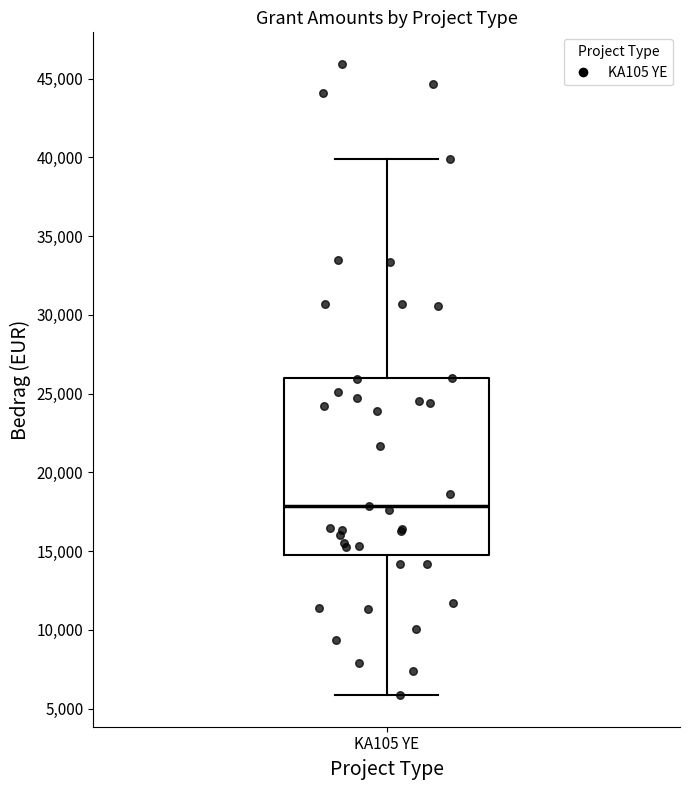

Read this box plot against the y-axis: the position of the median line, the range covered by the box, and the ends of both whiskers. The values are not printed on the chart, so give them approximately, as read against the axis.

median 18000, box 14500 to 26000, whiskers 6000 to 40000